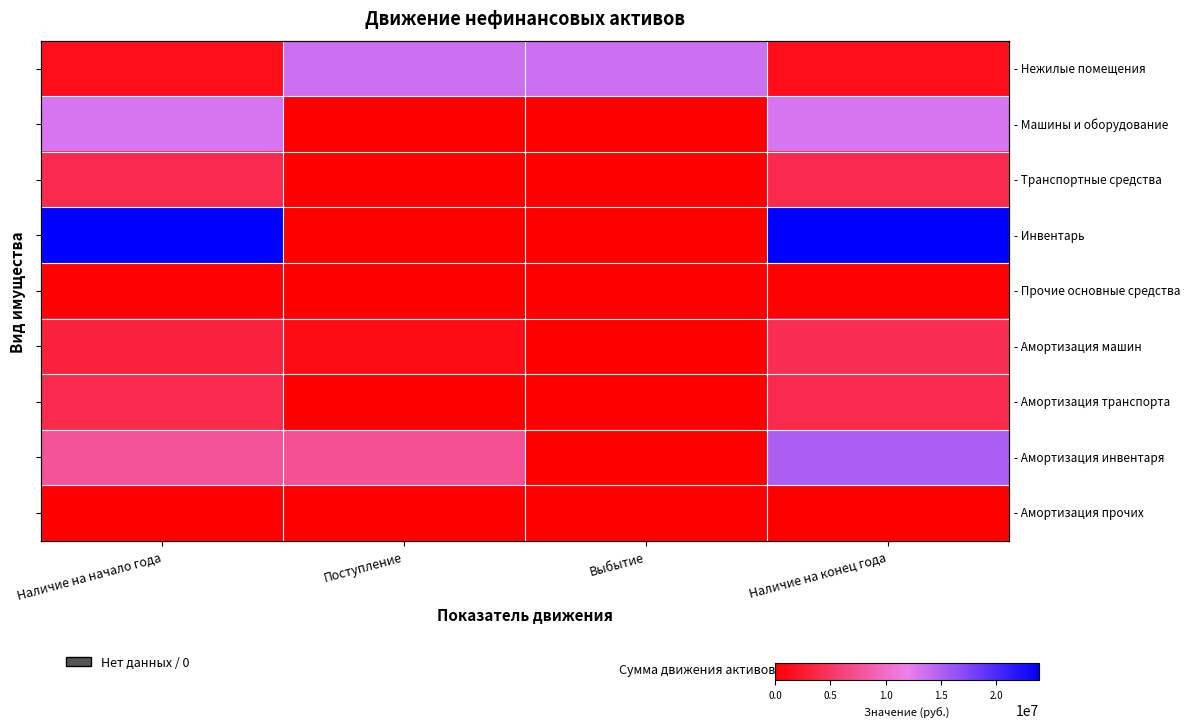

At which category is the sum across all series the highest?

Наличие на конец года